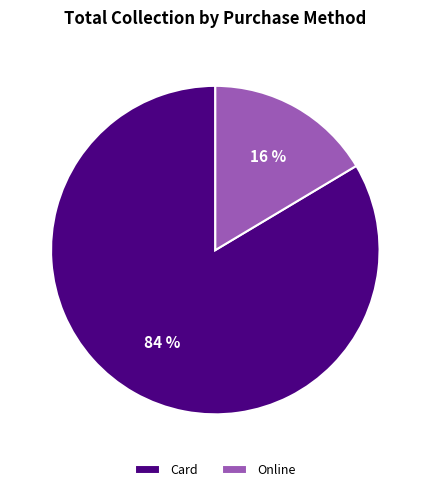

How many slices are in this pie chart?

2